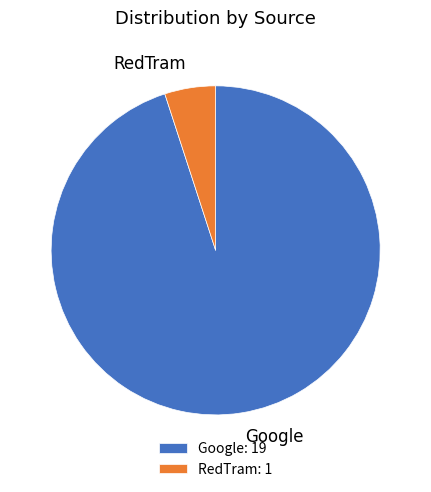

Does any single category account for the majority?

Yes